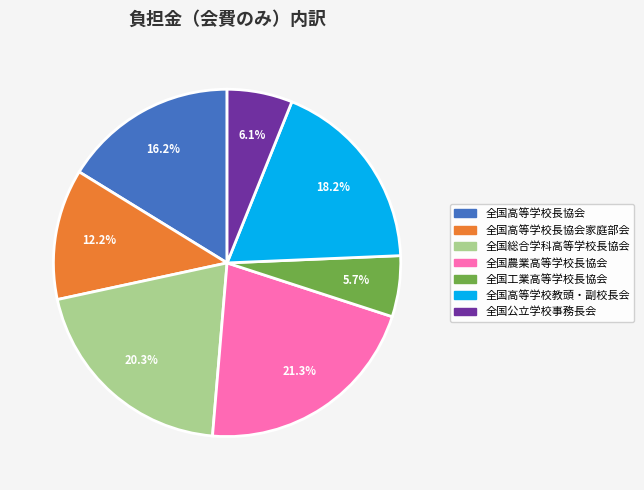

Does any single category account for the majority?

No